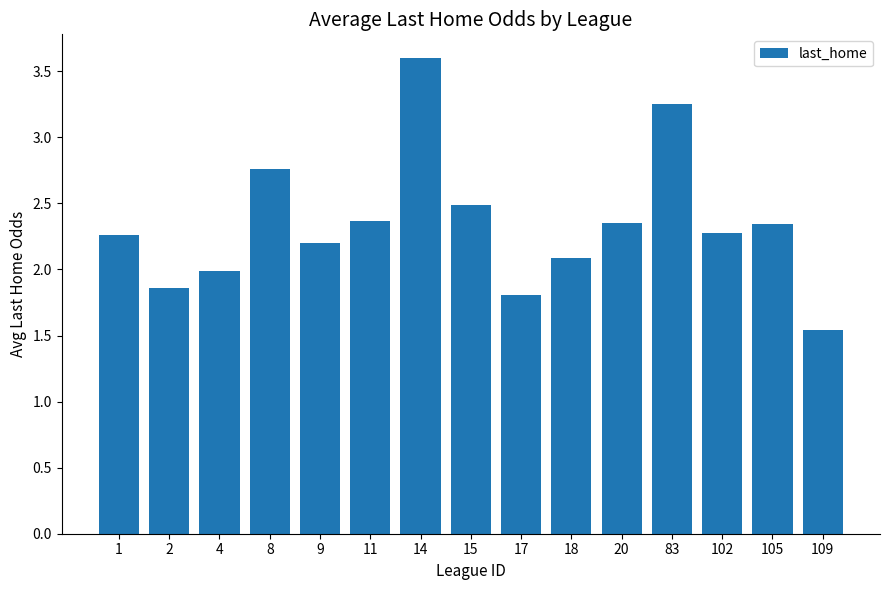

Are the bars grouped side by side (vs. stacked)?

No